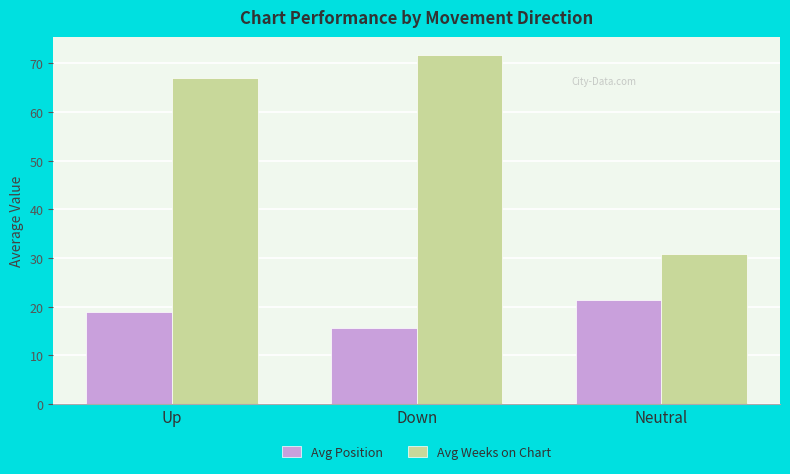

List the series in order of their peak value, highest first.

Avg Weeks on Chart, Avg Position